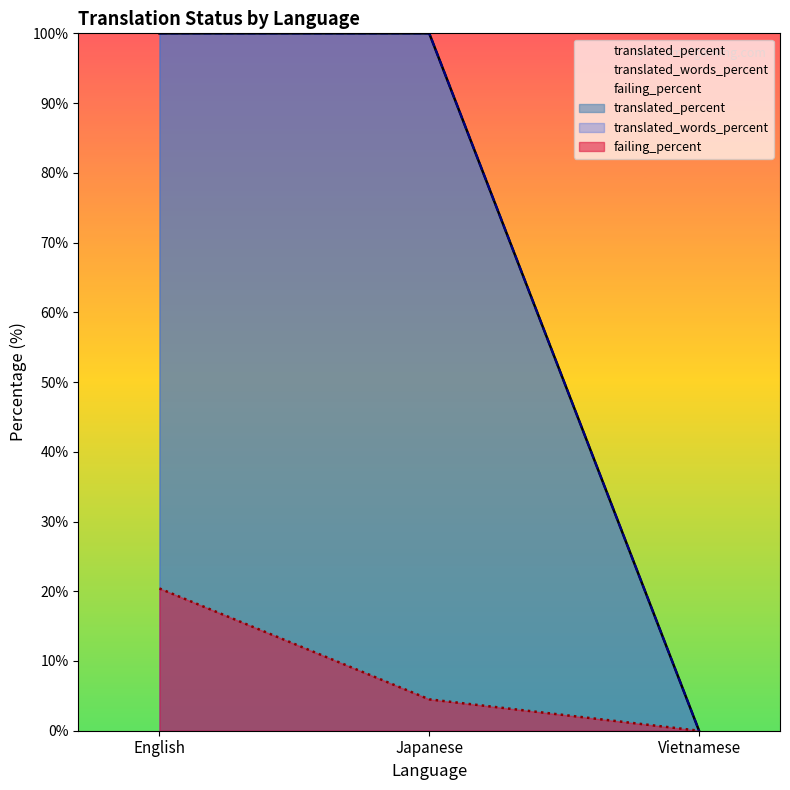

What is the label of the 2nd point from the right?

Japanese